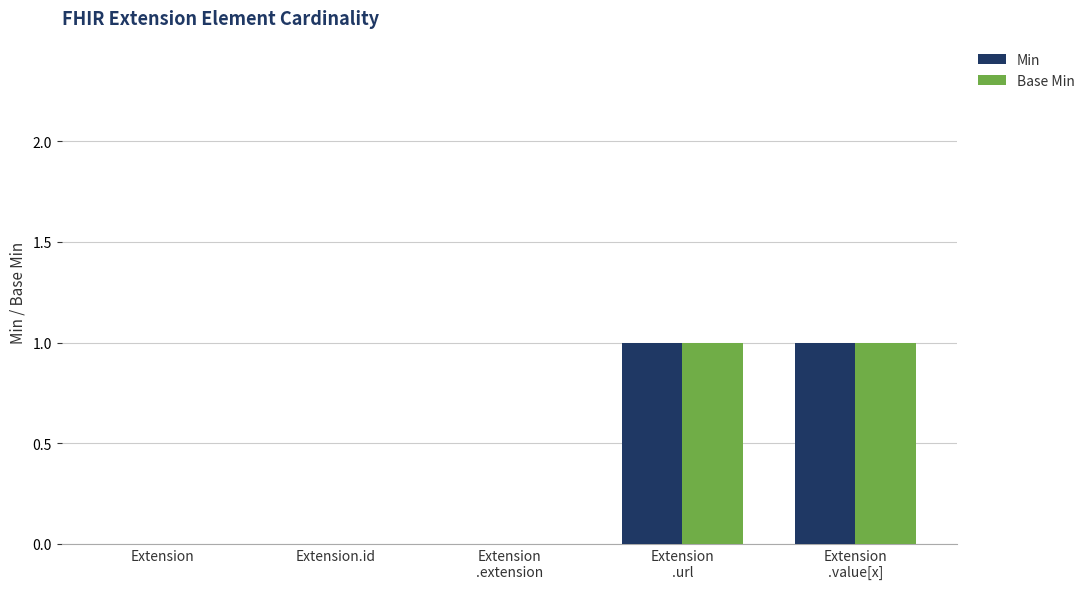

True or false: Min has a value of -1 at Extension.id.

False